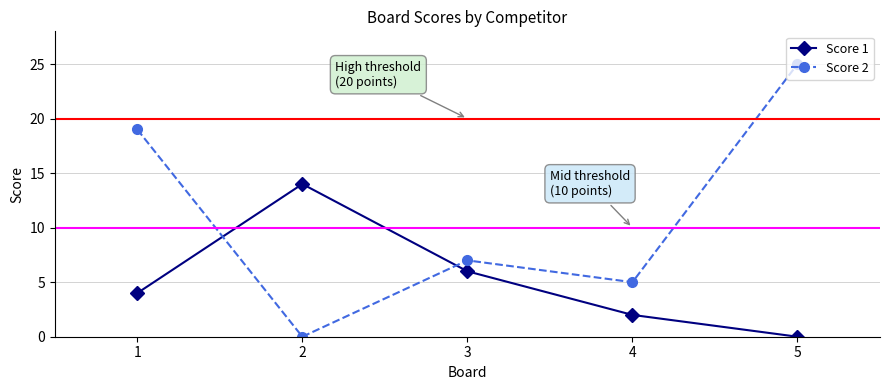

True or false: Score 1 has a value of 5 at 5.

False